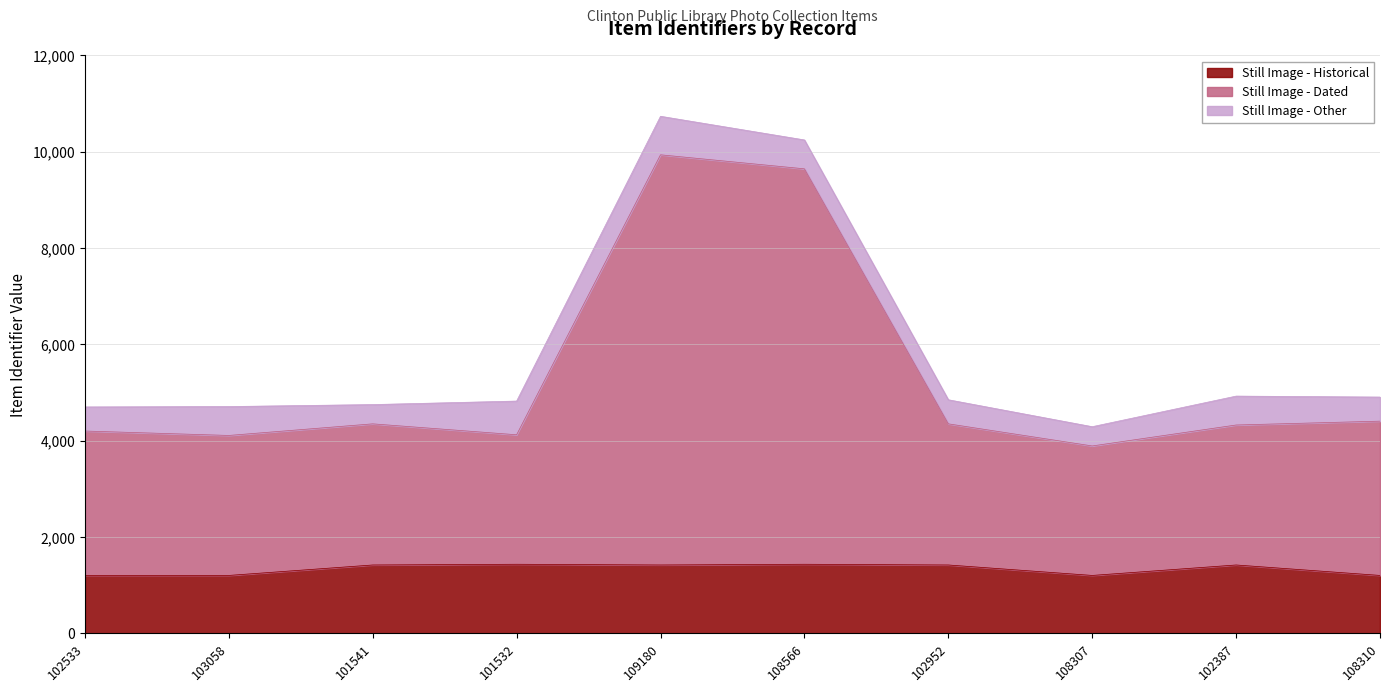

True or false: Still Image - Historical has a value of 1420 at 101541.

True